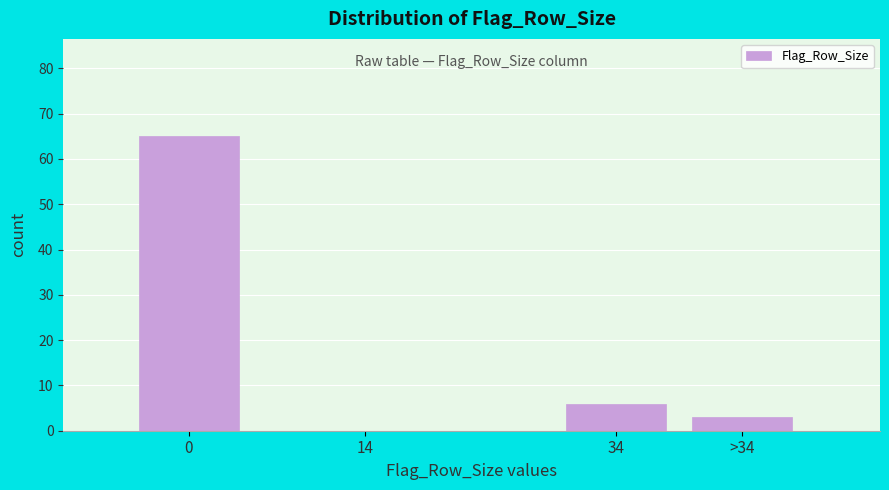

Reading left to right, extract all data points from this chart.

0=65	14=0	34=6	>34=3